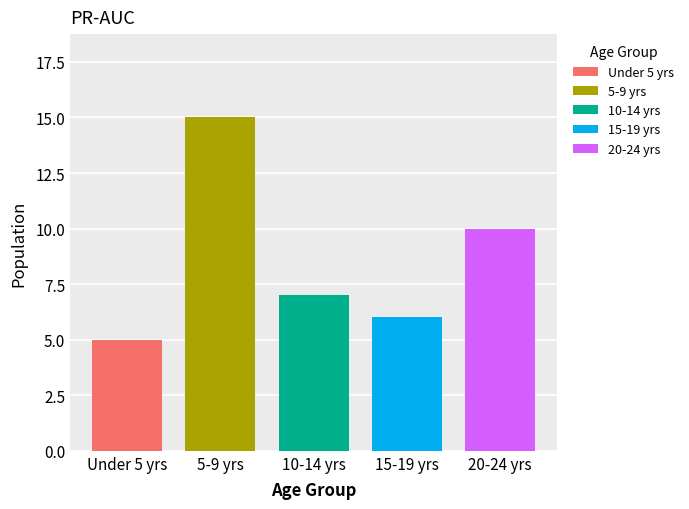

True or false: 5-9 yrs has a value of 5 at 10-14 yrs.

False